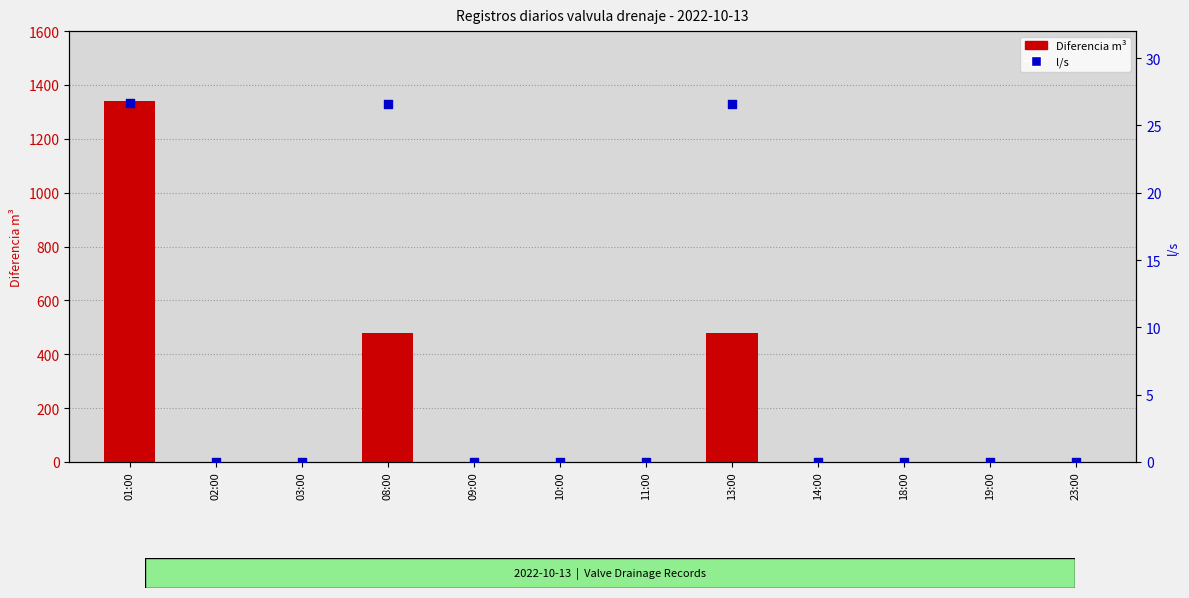

Which series reaches the maximum Y coordinate?

Diferencia m³